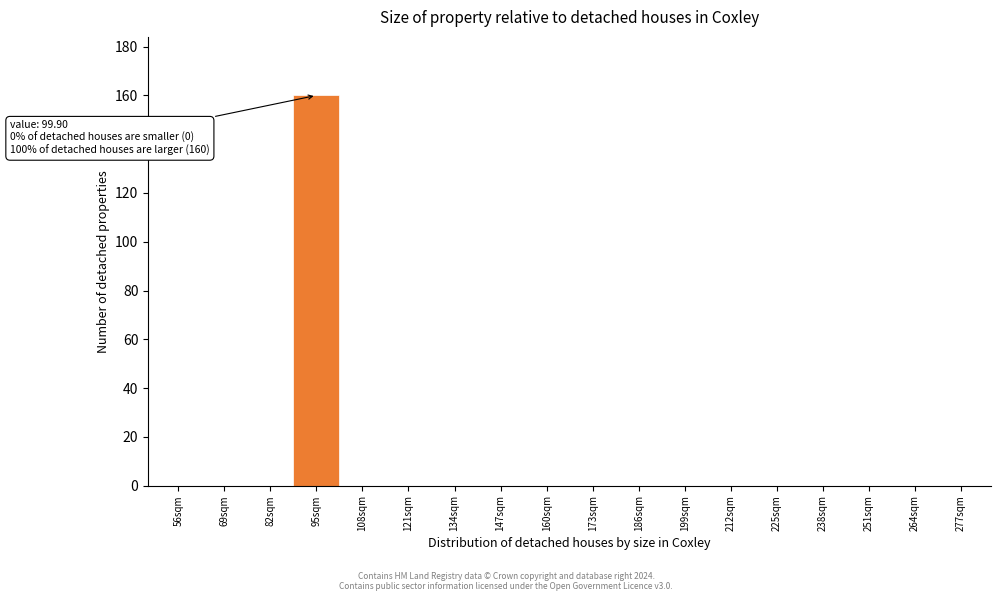

Reading left to right, transcribe all the data shown in this chart.

56sqm=0	69sqm=0	82sqm=0	95sqm=160	108sqm=0	121sqm=0	134sqm=0	147sqm=0	160sqm=0	173sqm=0	186sqm=0	199sqm=0	212sqm=0	225sqm=0	238sqm=0	251sqm=0	264sqm=0	277sqm=0